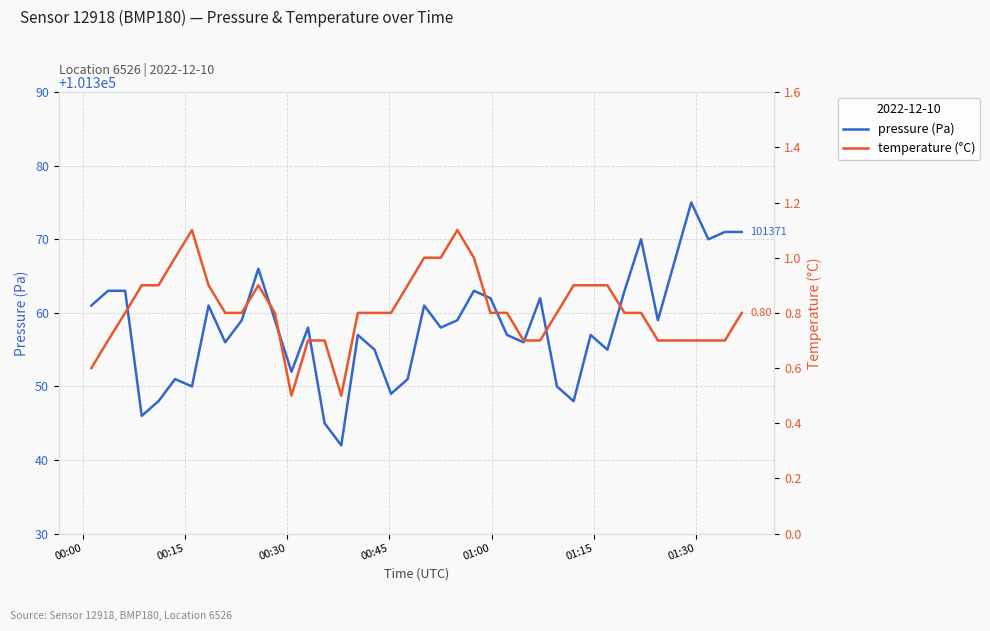

How many temperature values are between 0 and 1?

38